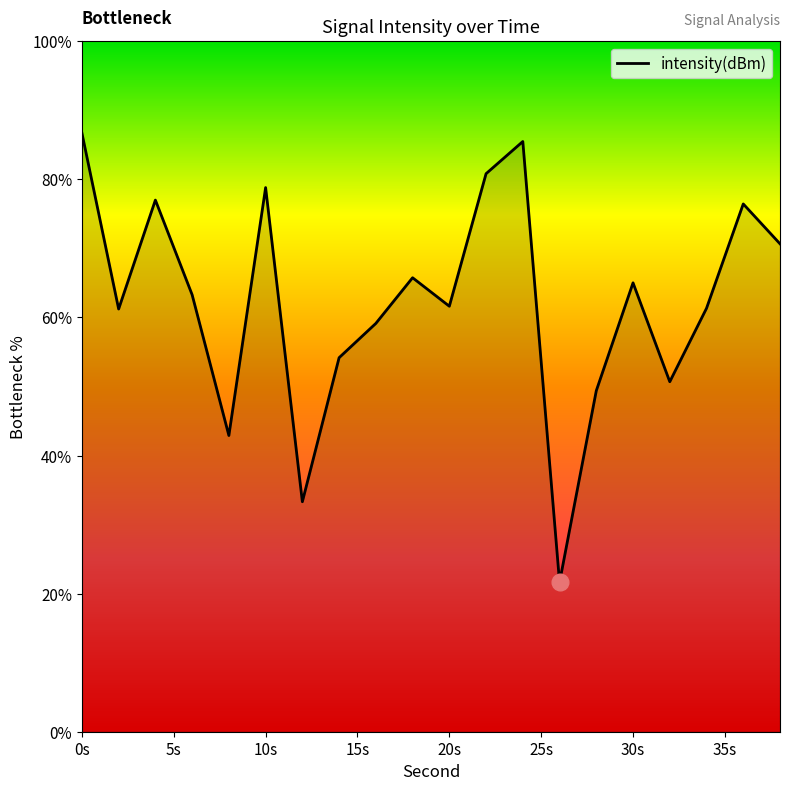

What is the difference between the maximum and minimum values?

65.1